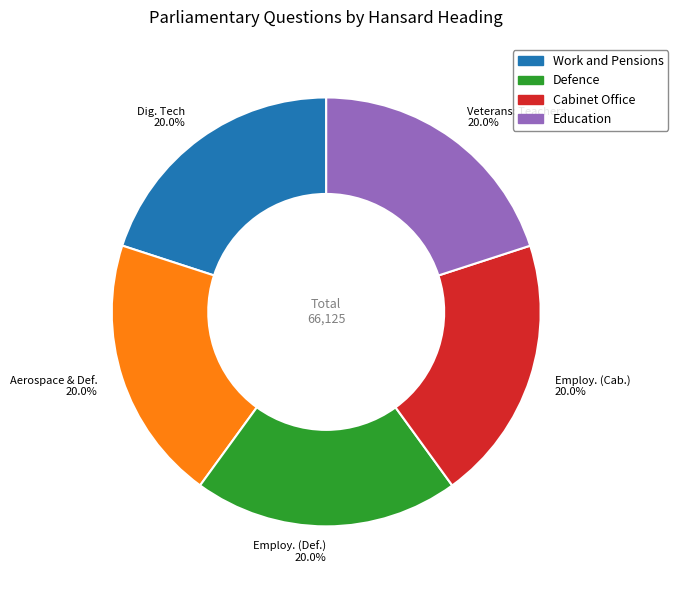

Does any single category account for the majority?

No